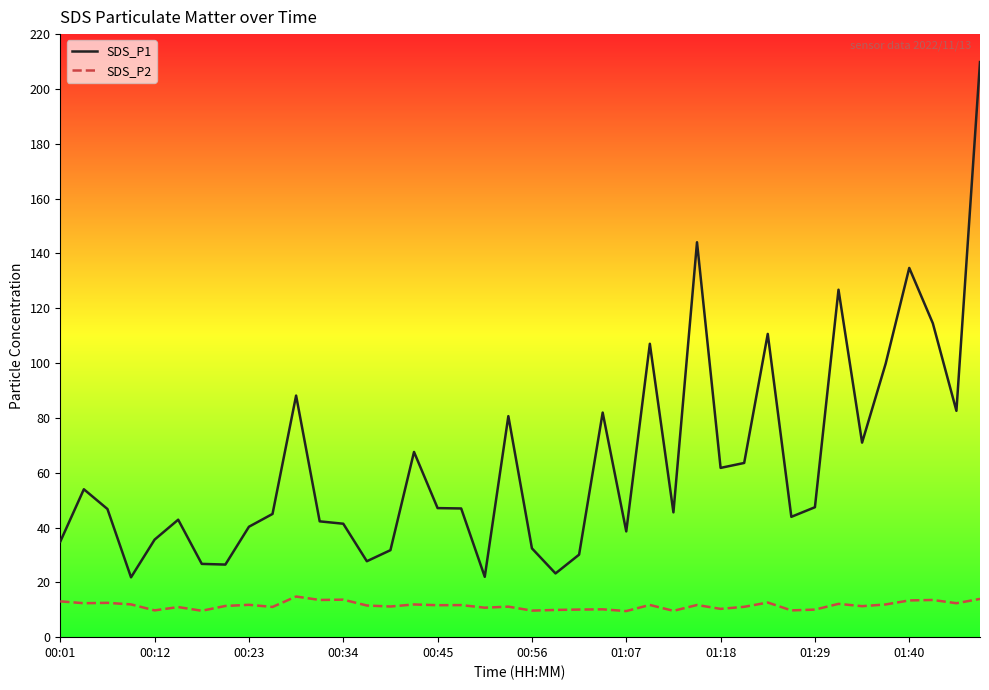

True or false: SDS_P1 has more than 2 interior local peaks.

True